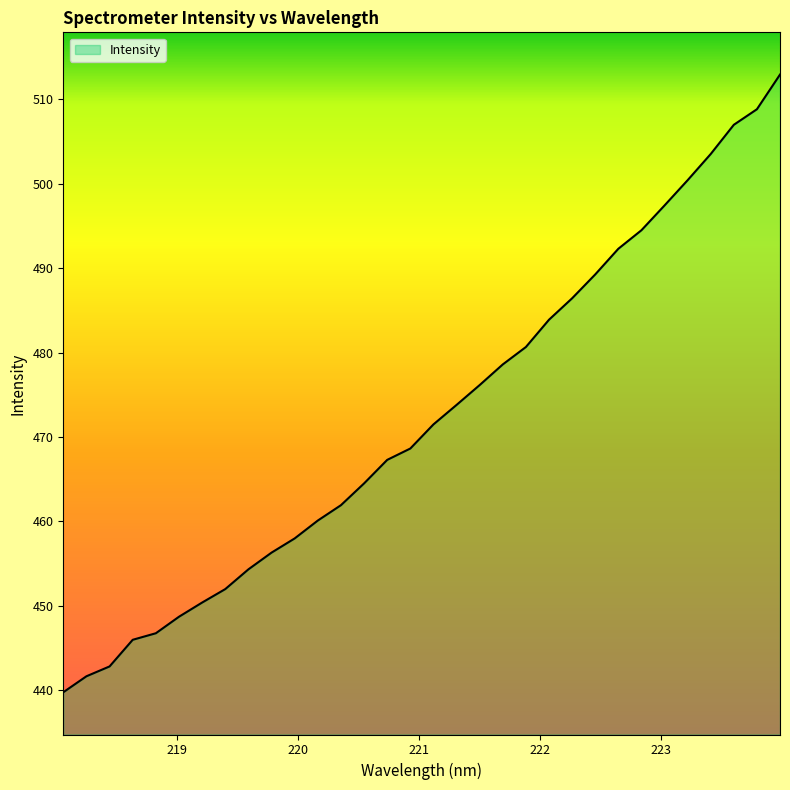

What is the maximum value shown in the chart?

512.9